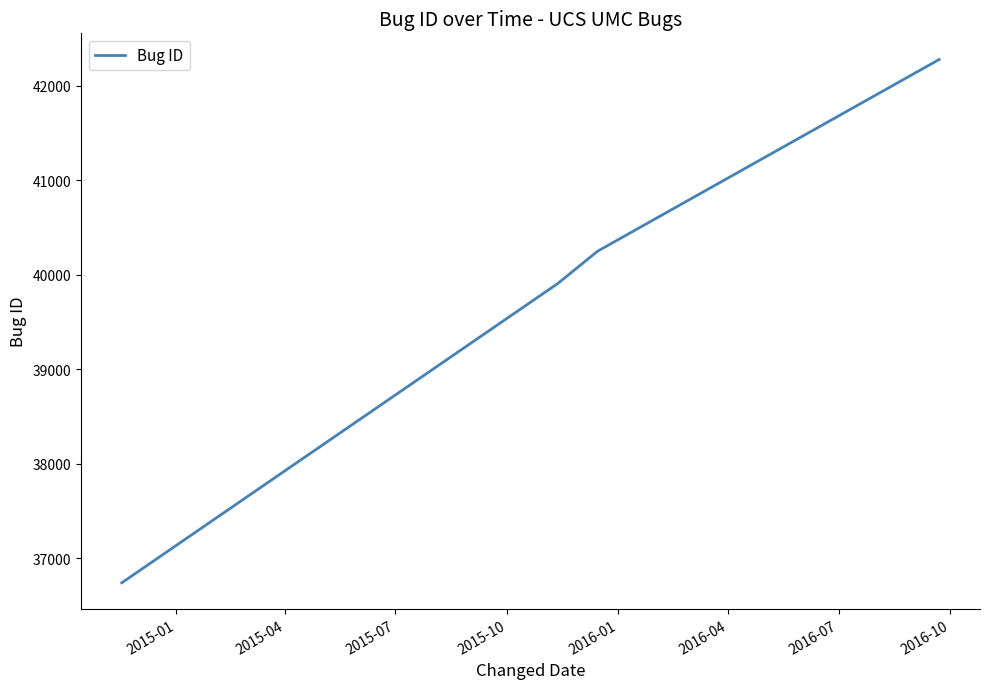

What is the sum of all values?

159179